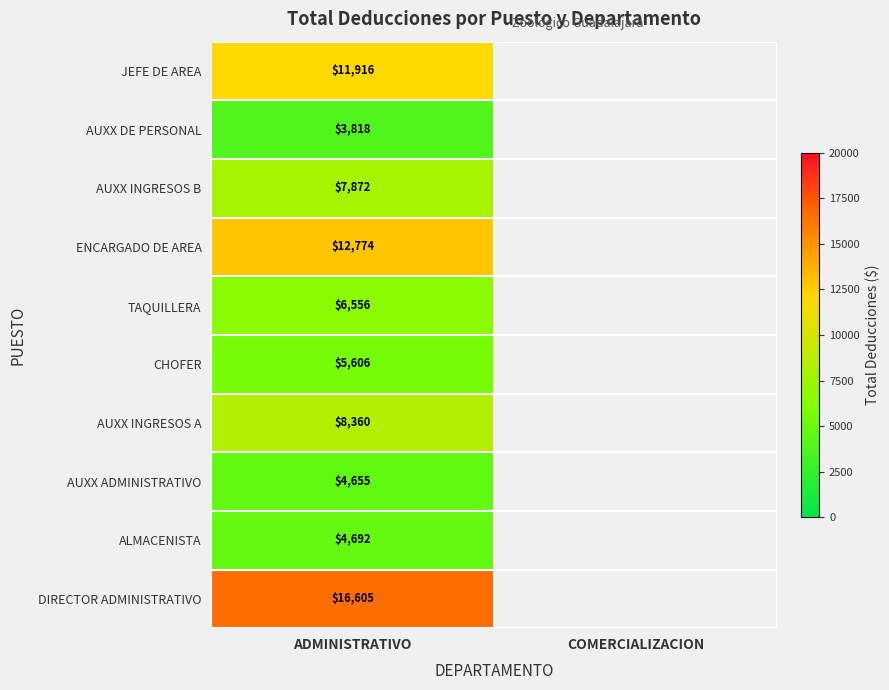

Which category has the lowest value across all series?

ADMINISTRATIVO